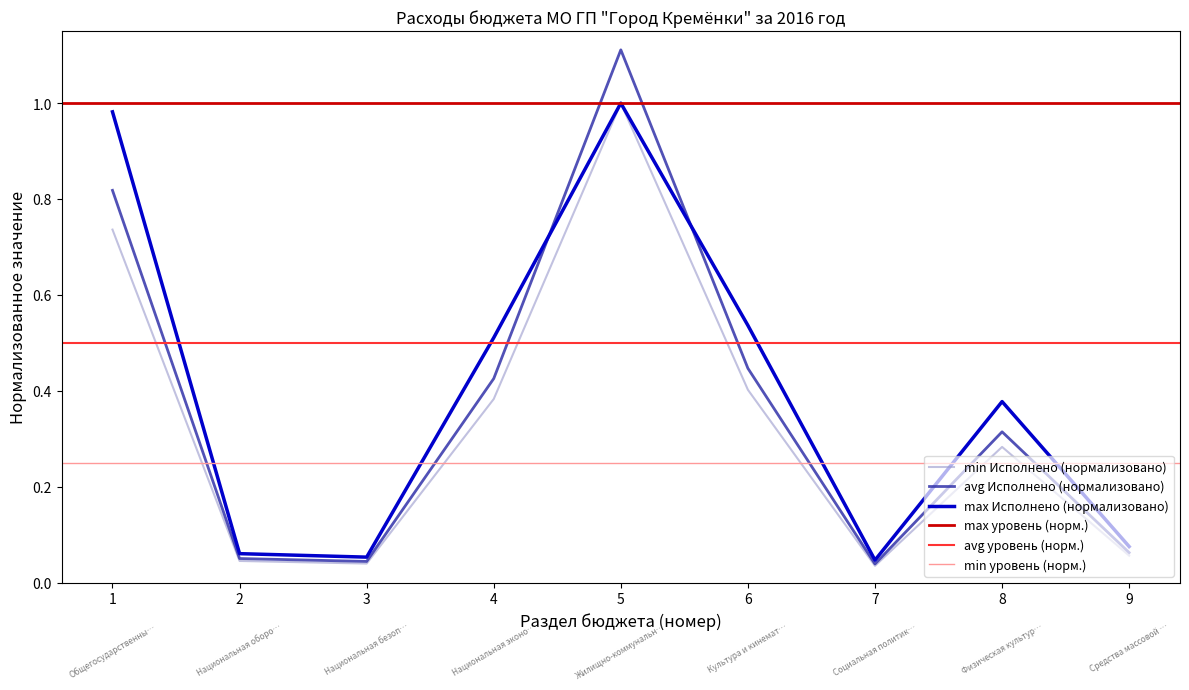

The avg Исполнено (нормализовано) series shows 0.3 at 1. True or false?

False